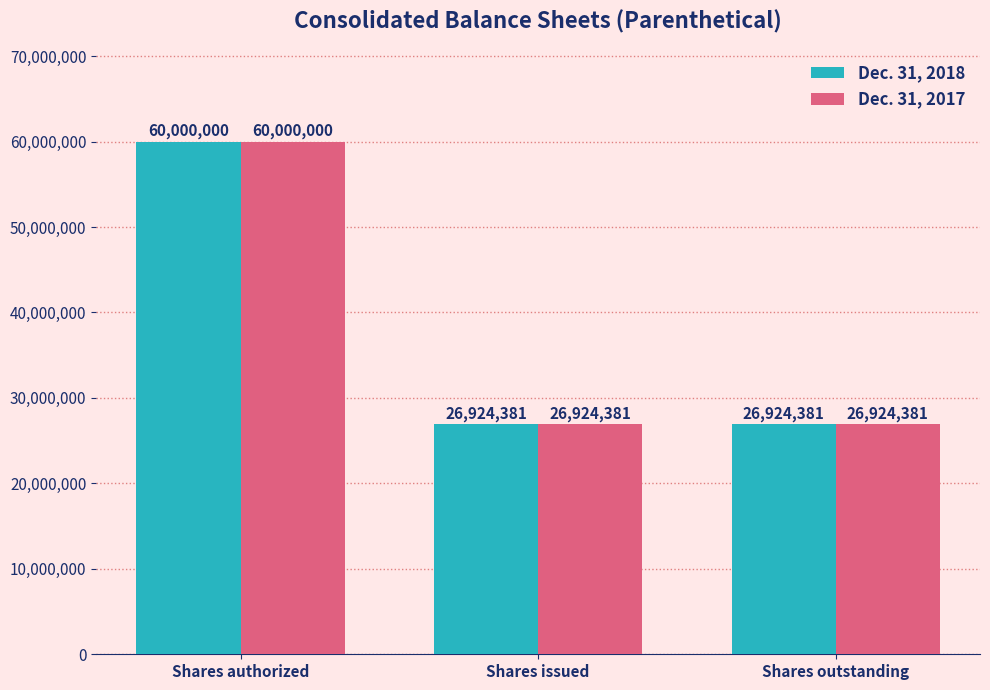

What is the label of the 2nd bar from the right?

Shares issued